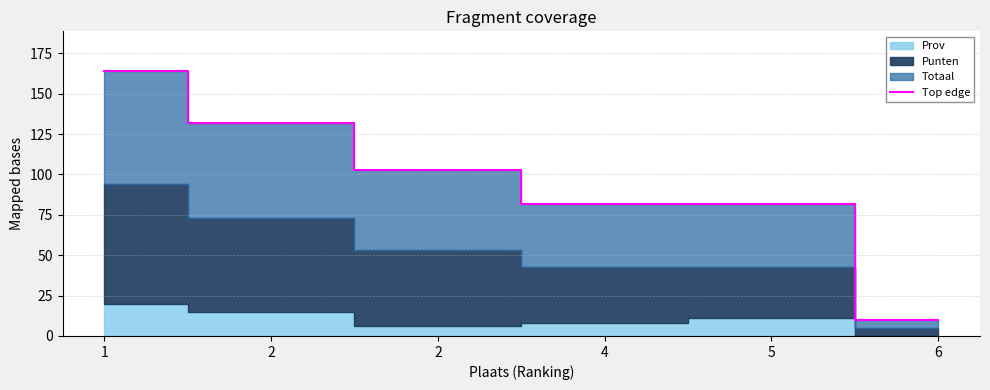

Which category has the lowest value across all series?

6